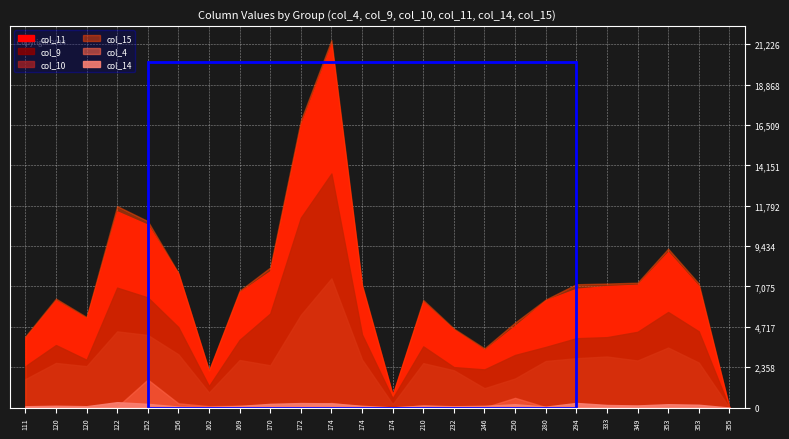

Rank the categories by col_11 value from lowest to highest.

355, 174, 162, 246, 111, 232, 250, 120, 210, 120, 280, 169, 294, 174, 353, 333, 349, 156, 170, 353, 152, 122, 172, 174